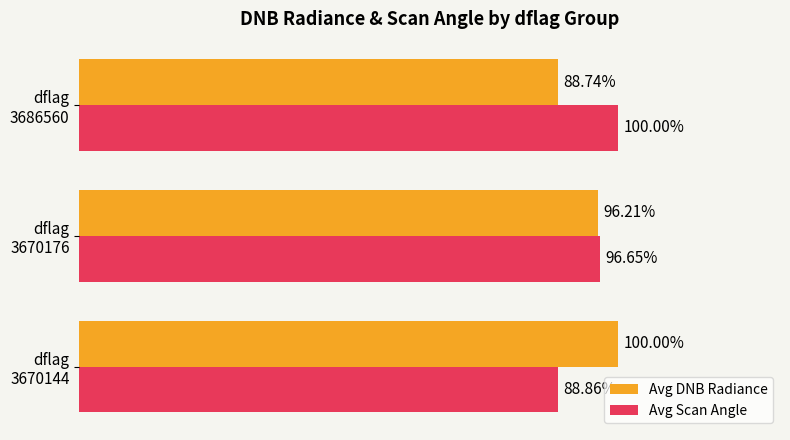

Which series has the widest spread of values?

Avg DNB Radiance